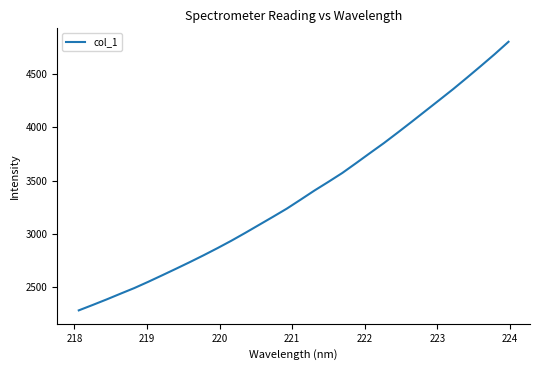

What is the maximum value shown in the chart?

4807.1